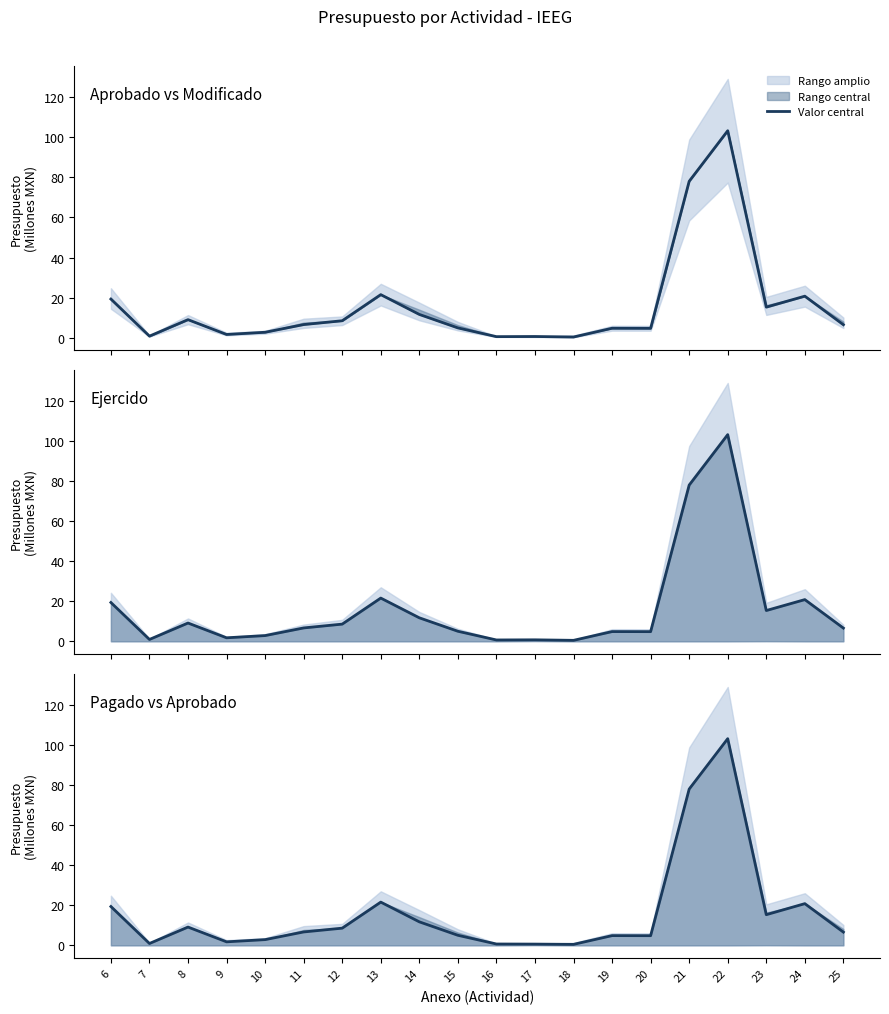

Reading right to left, transcribe all the data shown in this chart.

Aprobado vs Modificado: 6.6	20.8	15.4	103.2	78.0	4.8	4.9	0.5	0.7	0.7	5.0	11.7	21.6	8.6	6.7	2.9	1.7	9.1	0.9	19.4
Ejercido: 6.6	20.8	15.4	103.2	78.0	4.8	4.9	0.5	0.7	0.7	5.0	11.7	21.6	8.6	6.7	2.9	1.7	9.1	0.9	19.4
Pagado vs Aprobado: 6.6	20.8	15.3	103.2	78.0	4.8	4.9	0.5	0.6	0.7	5.0	11.7	21.6	8.6	6.7	2.9	1.7	9.1	0.9	19.4